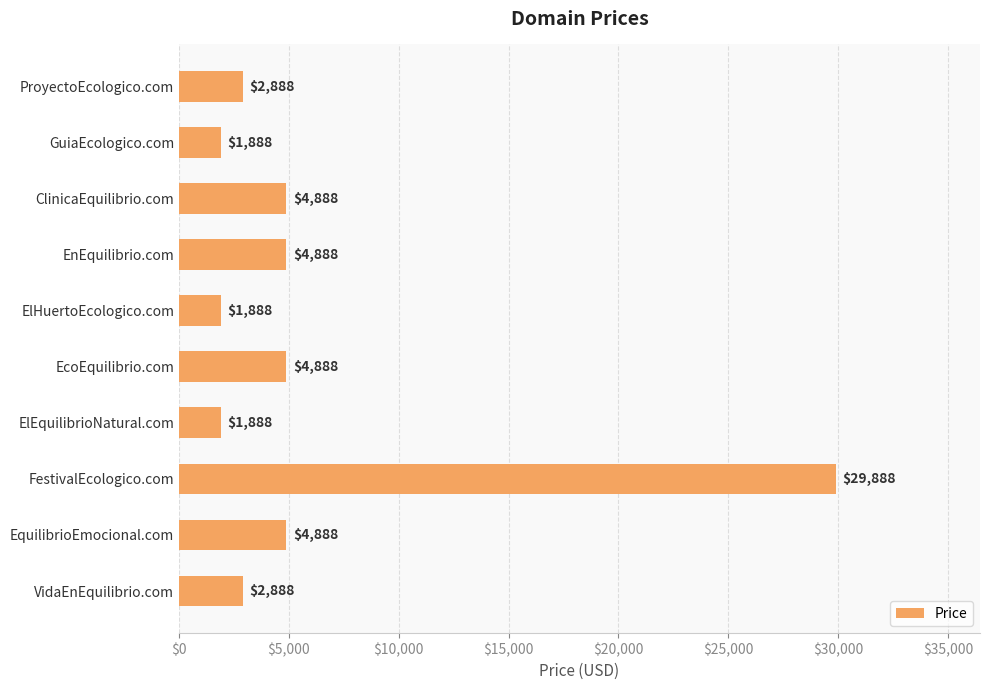

What is the difference between the maximum and minimum values?

28000